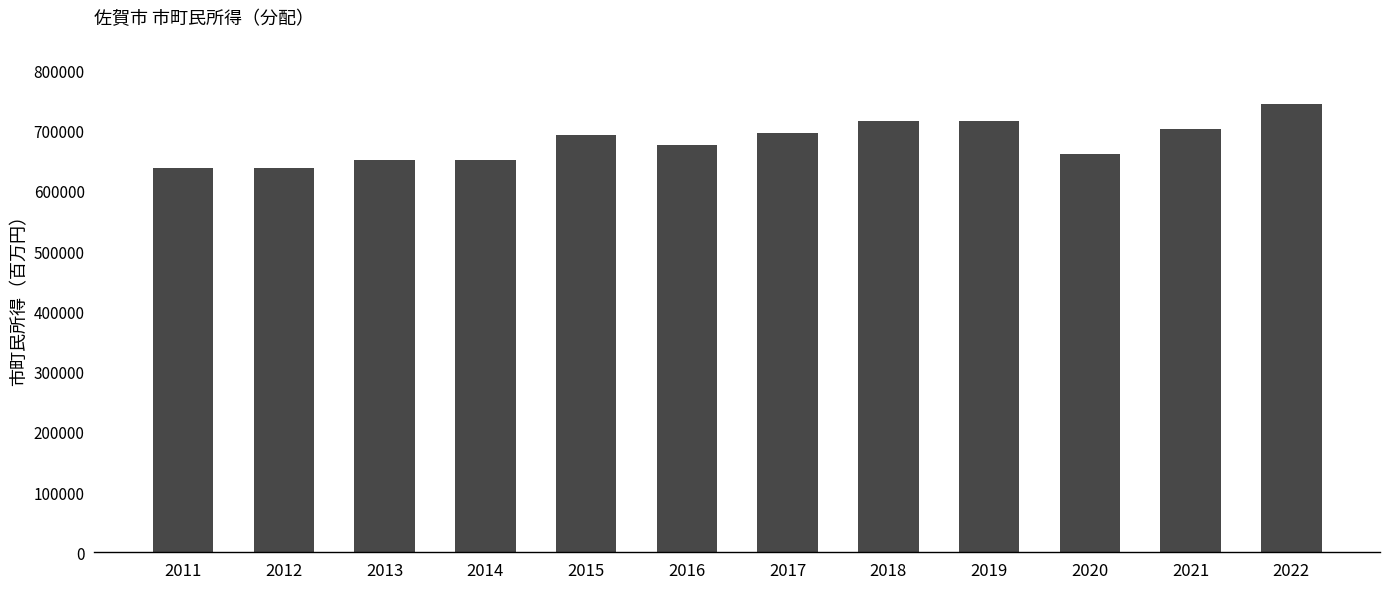

Is it true that the value at 2016 is 881094.2?

False